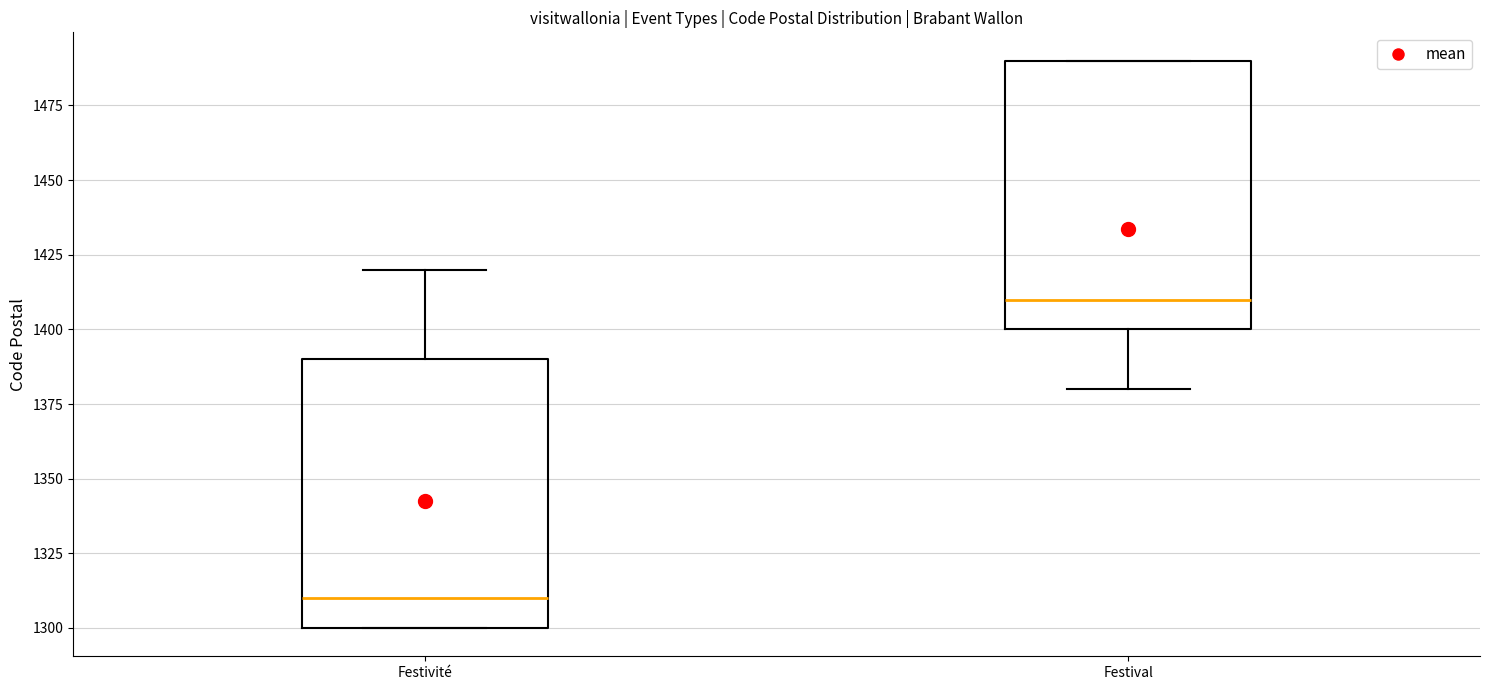

Which box's median line is the lowest?

Festivité